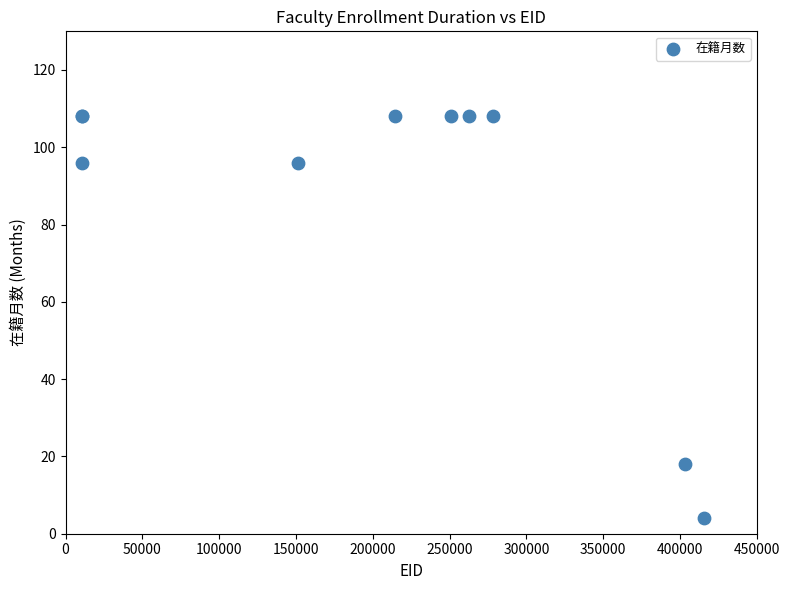

What Y value in the scatter plot is closest to 56?

18